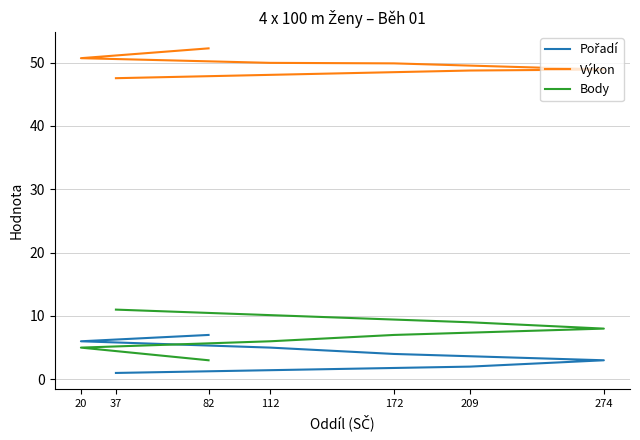

What is the total value across all series at 37?

59.5